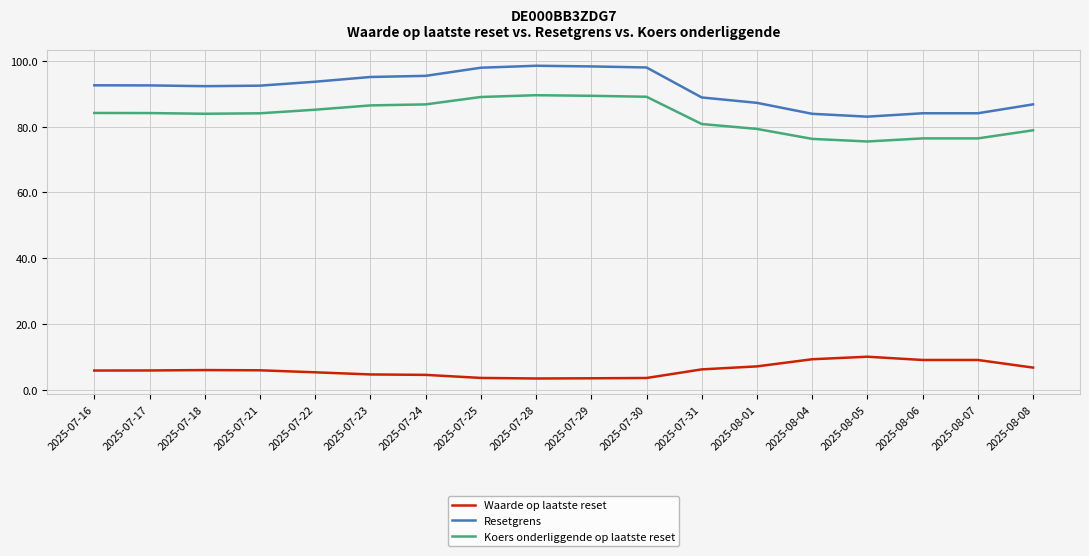

True or false: Waarde op laatste reset and Koers onderliggende op laatste reset cross at least once.

False